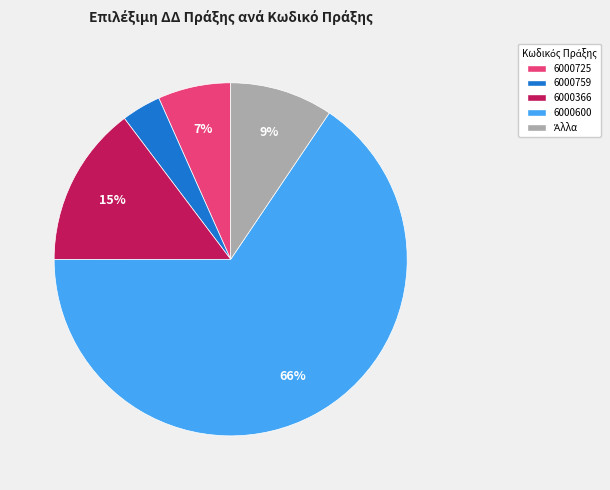

True or false: 6000725 accounts for 7% of the total.

True